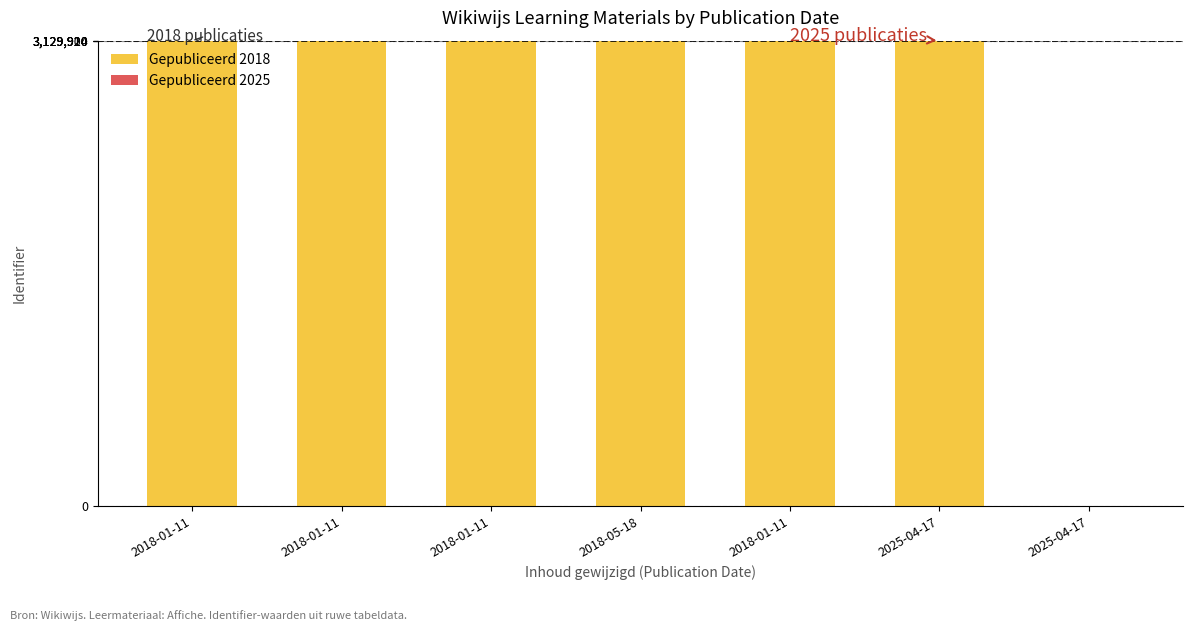

What is the sum of the Gepubliceerd 2018 values at 2025-04-17 and 2018-01-11?

6259820